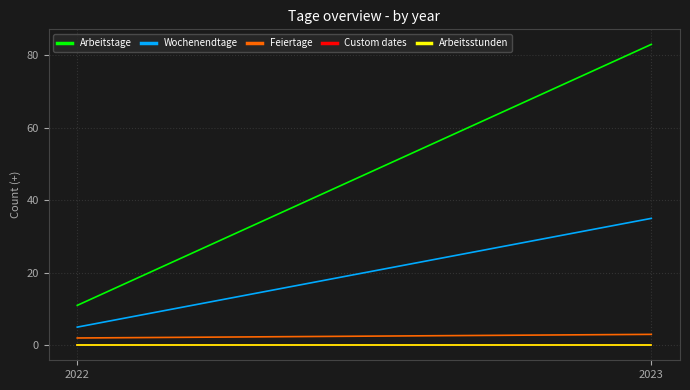

What are all the series names shown in the legend?

Arbeitstage, Wochenendtage, Feiertage, Custom dates, Arbeitsstunden